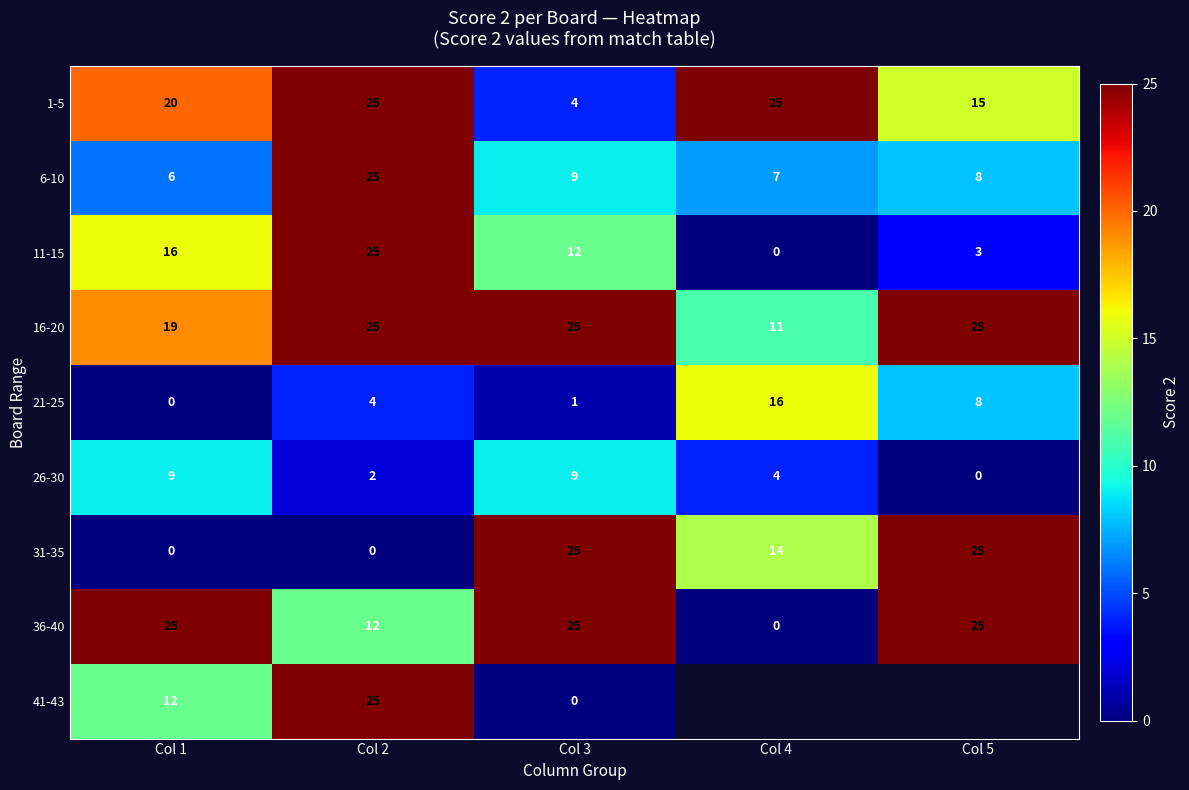

Which label corresponds to the smallest value in the chart?

Col 4